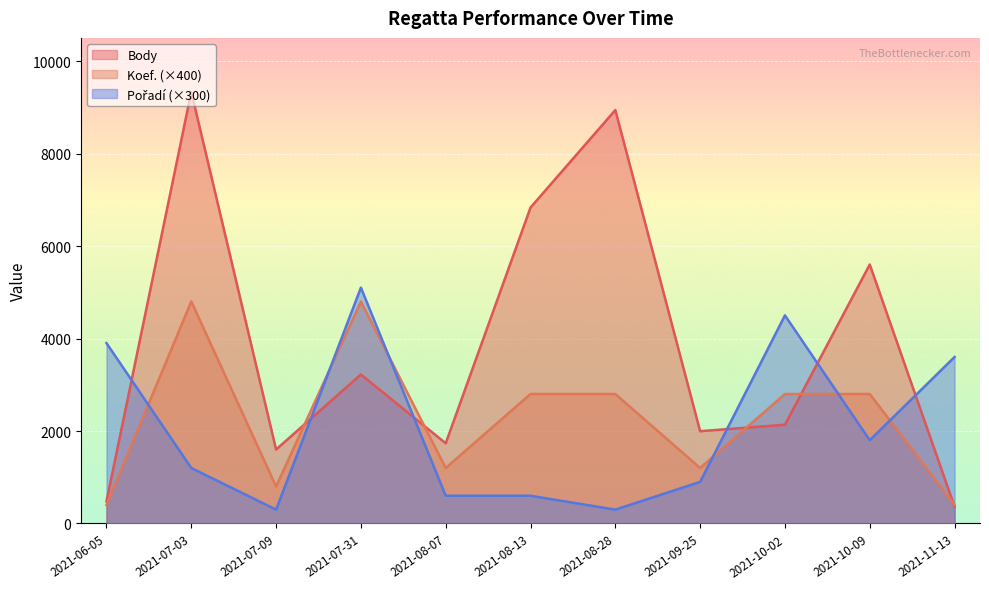

Which series has the largest total across all categories?

Body